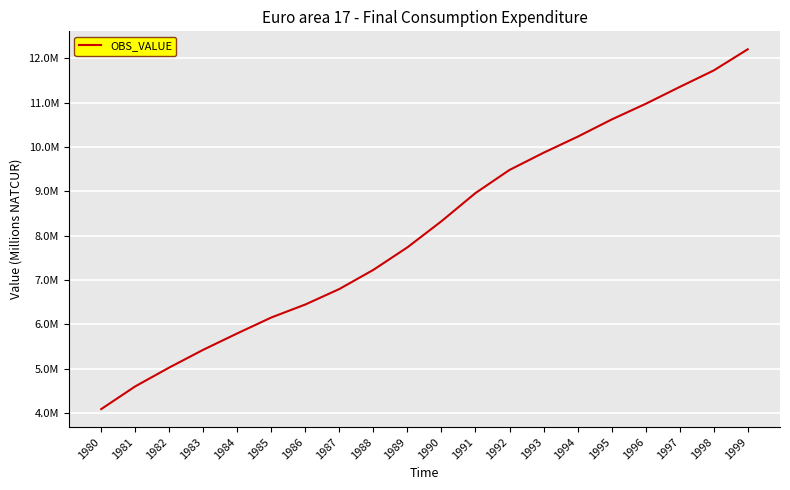

Is this an area chart (filled region under the line)?

No